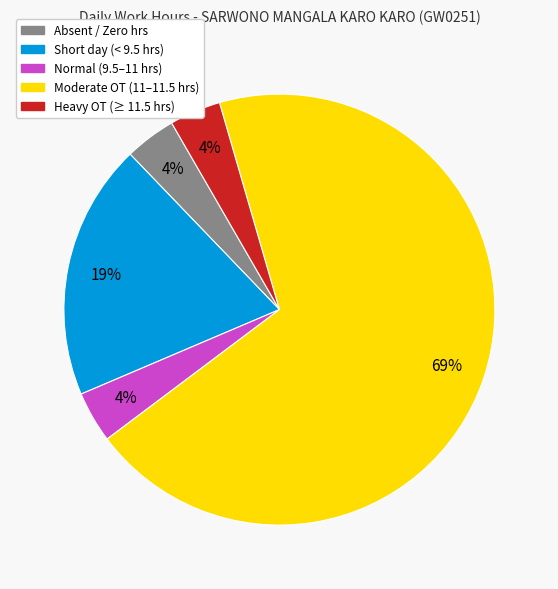

Is there a majority slice in this chart?

Yes